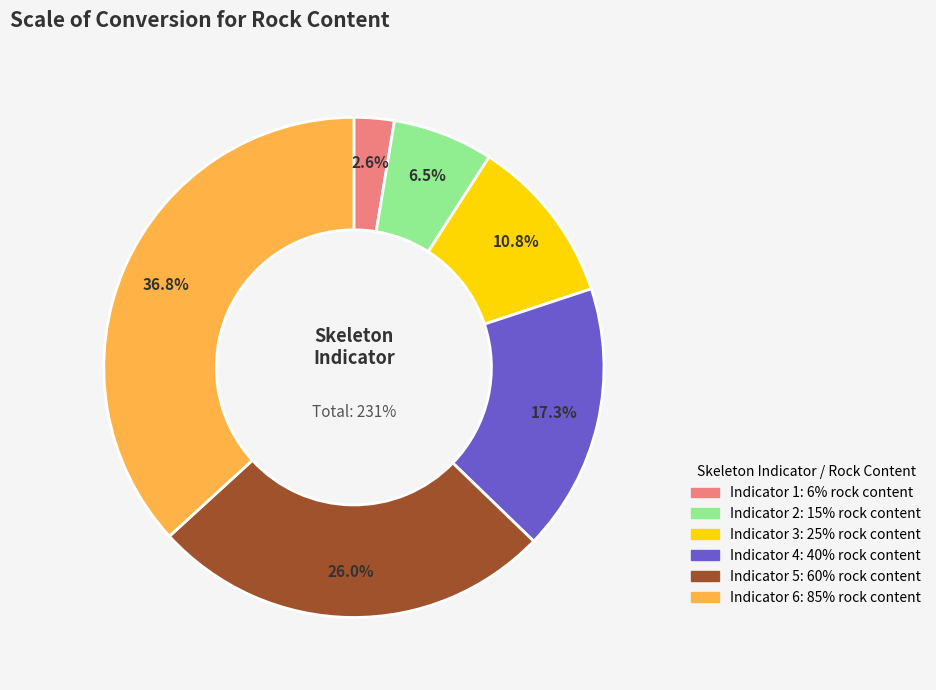

What is the change in value from 1 to 2?

+9